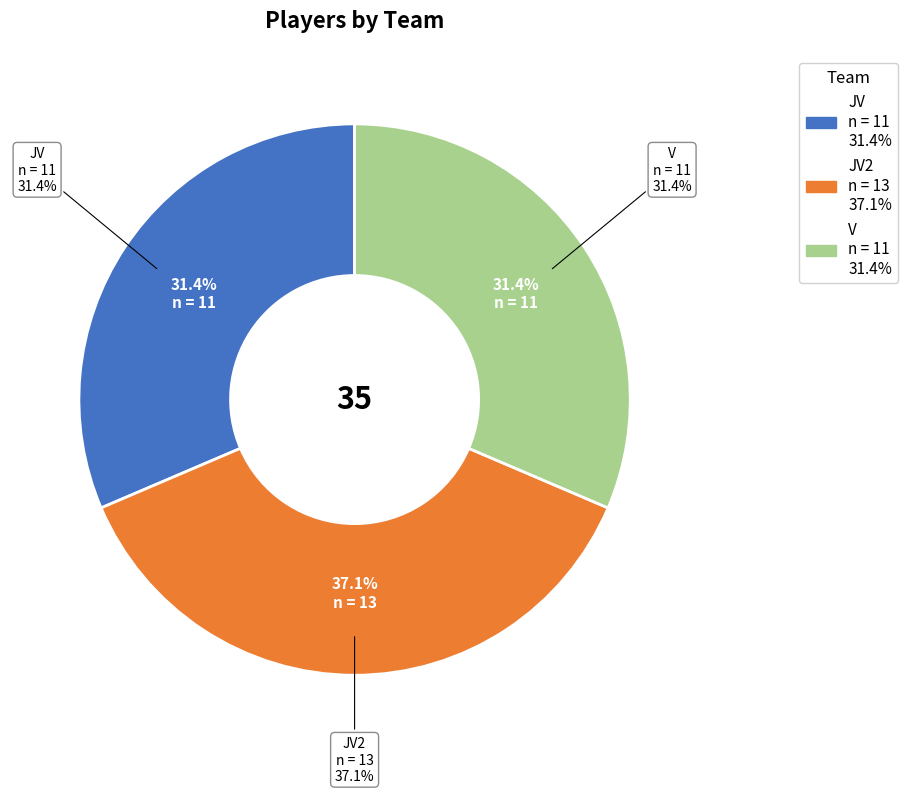

To the nearest percent, what is the difference between the largest and smallest slice percentages?

6%